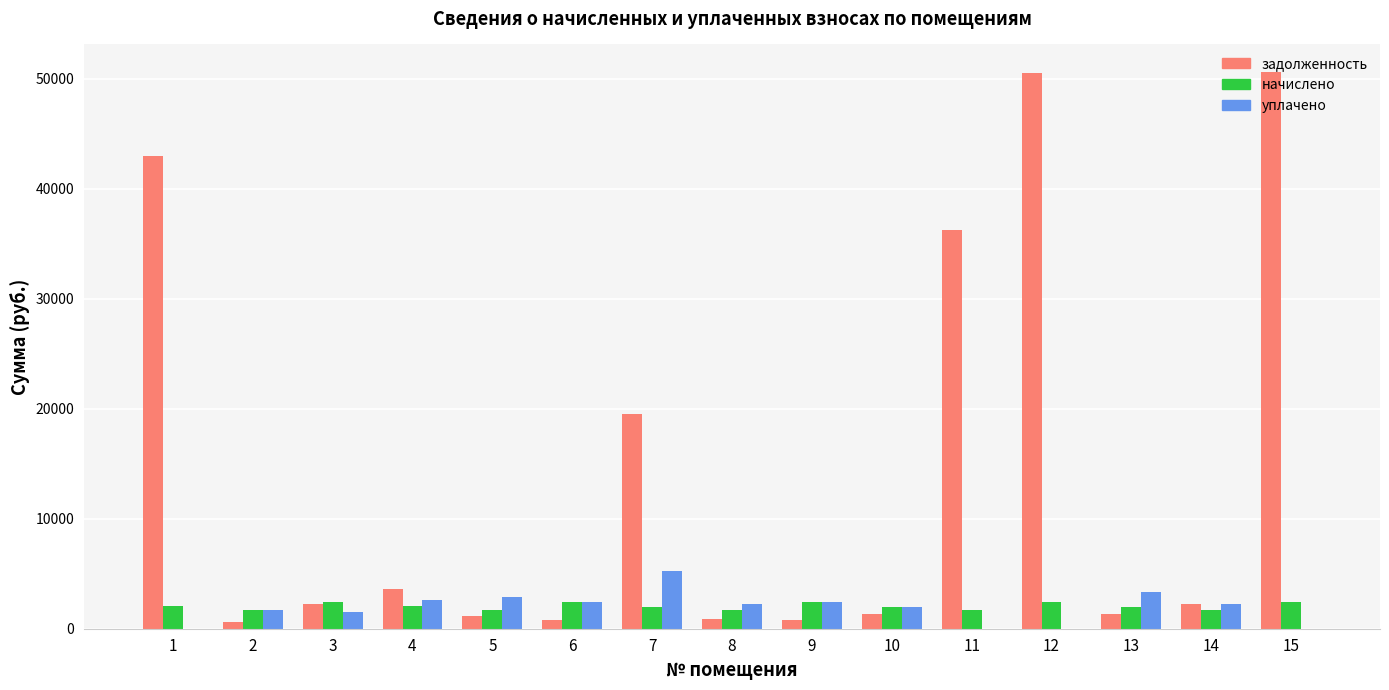

Between 1 and 13, which series saw the biggest shift?

задолженность